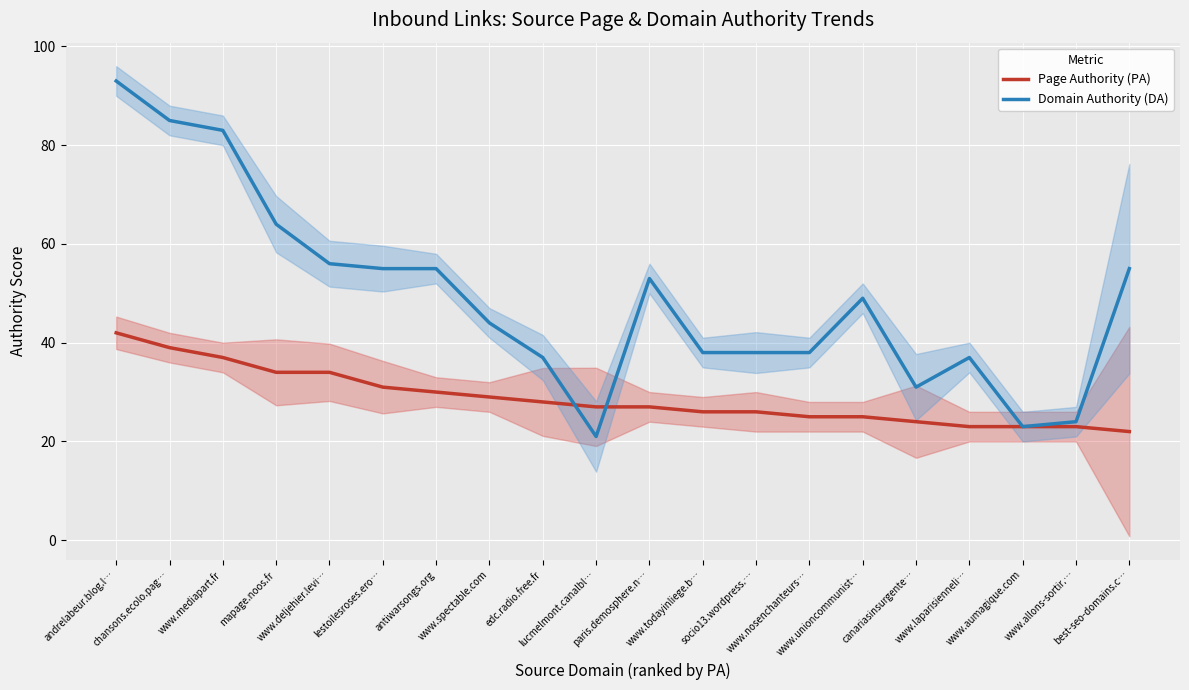

What is the label of the 19th point from the left?

www.allons-sortir.…